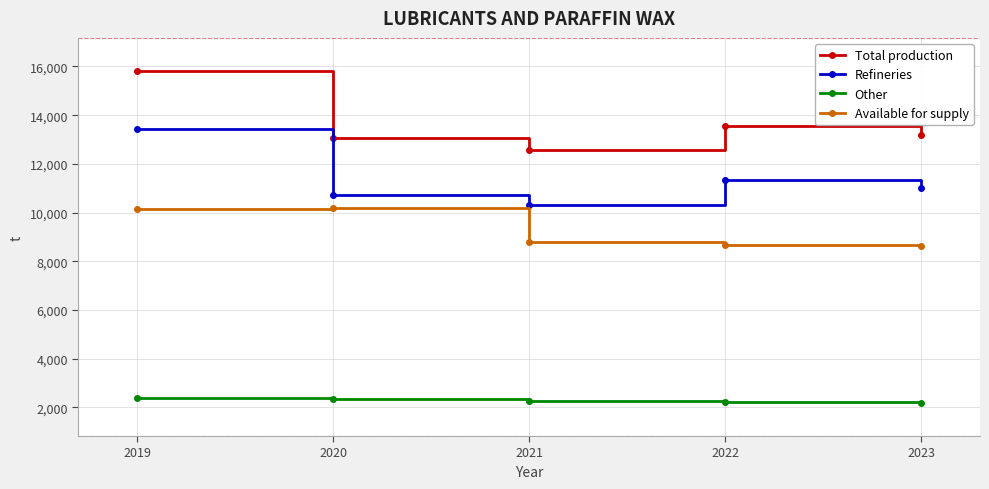

What is the maximum value shown in the chart?

15811